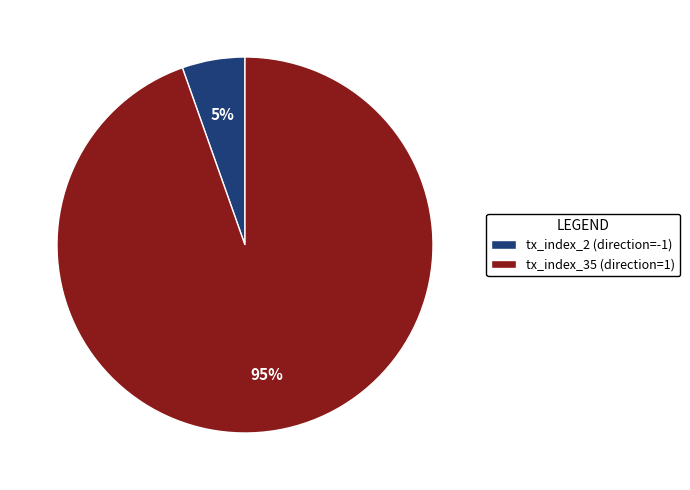

Does tx_index_2 (direction=-1) account for over 50% of the chart?

No